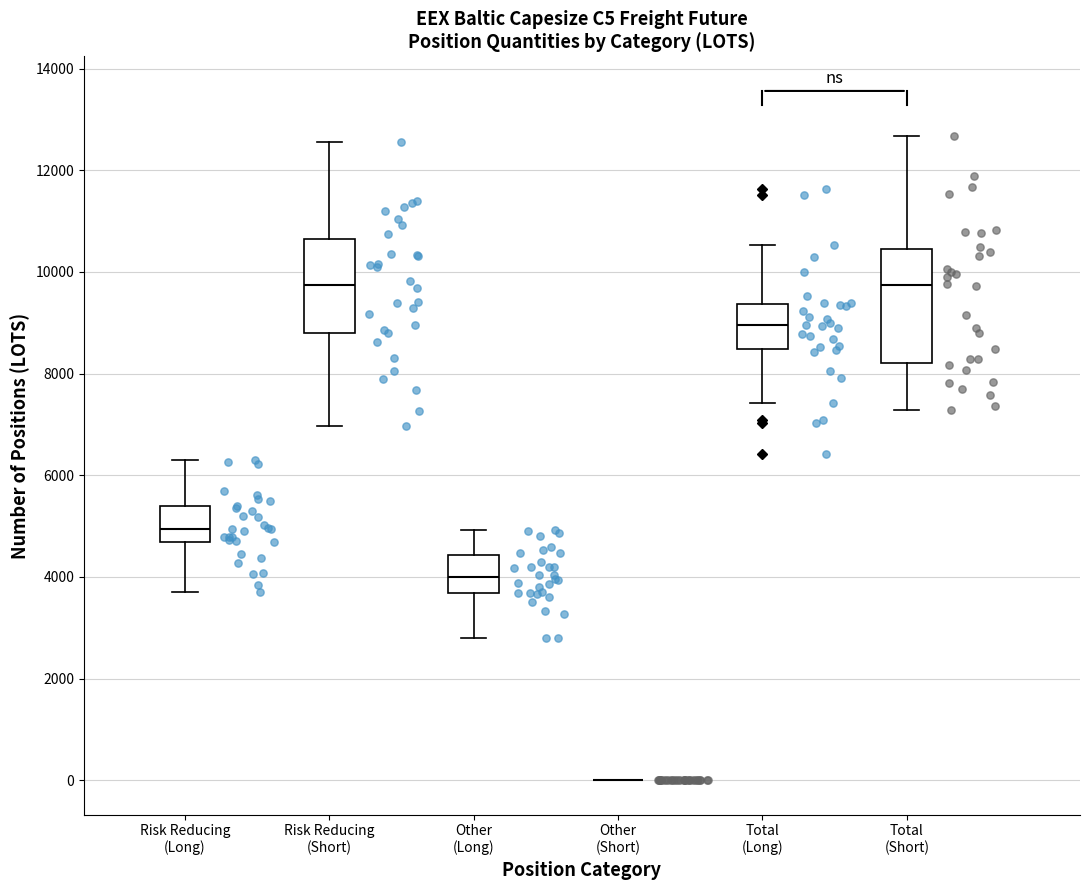

Where does the lower whisker of the box for Total (Short) end on the y-axis? The values are not printed on the chart, so give them approximately, as read against the axis.

7200